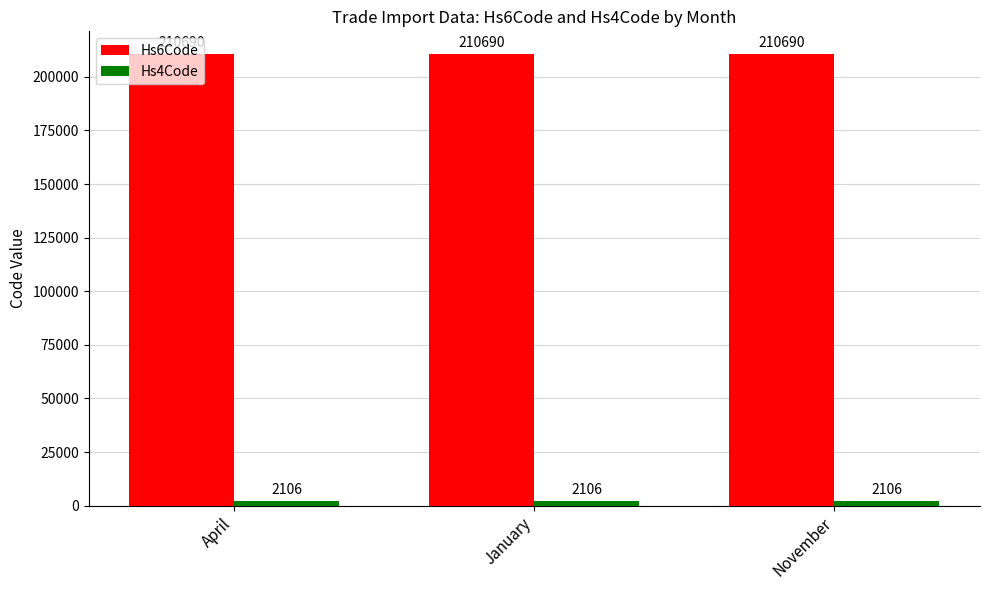

What is the spread (max minus min) of values at January?

208584